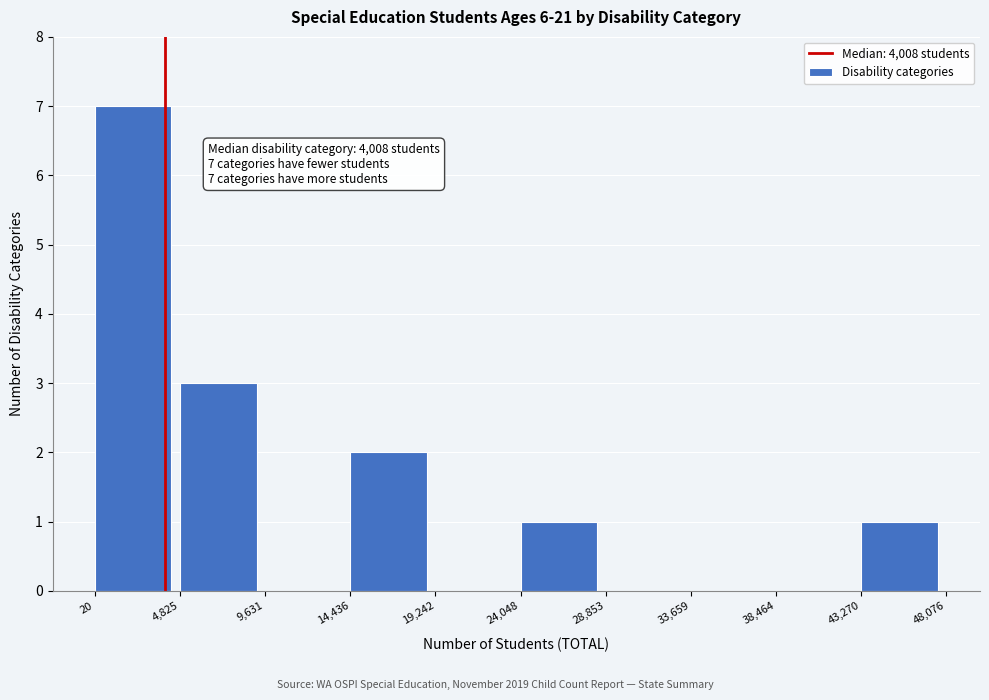

Which range on the x-axis has the tallest bar?

20 to 4,825